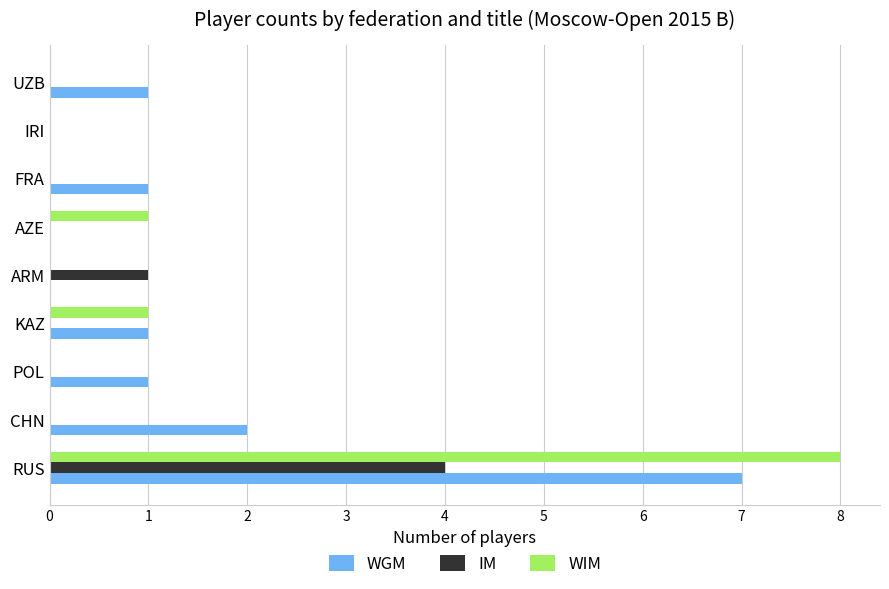

What is the maximum value shown in the chart?

8